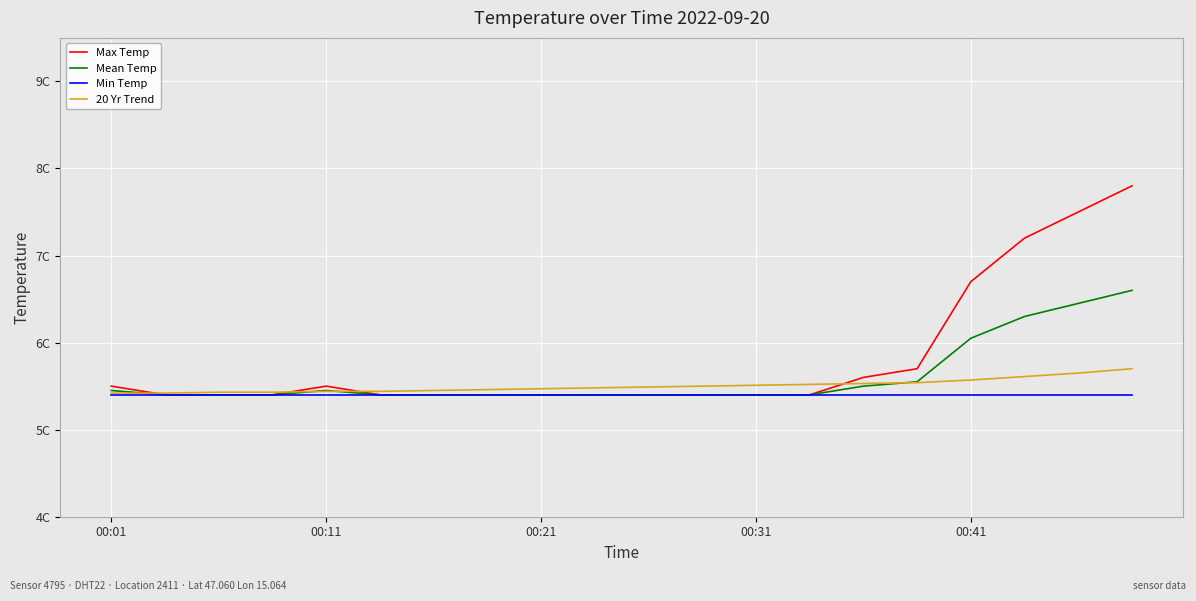

Does the chart have visible grid lines?

Yes